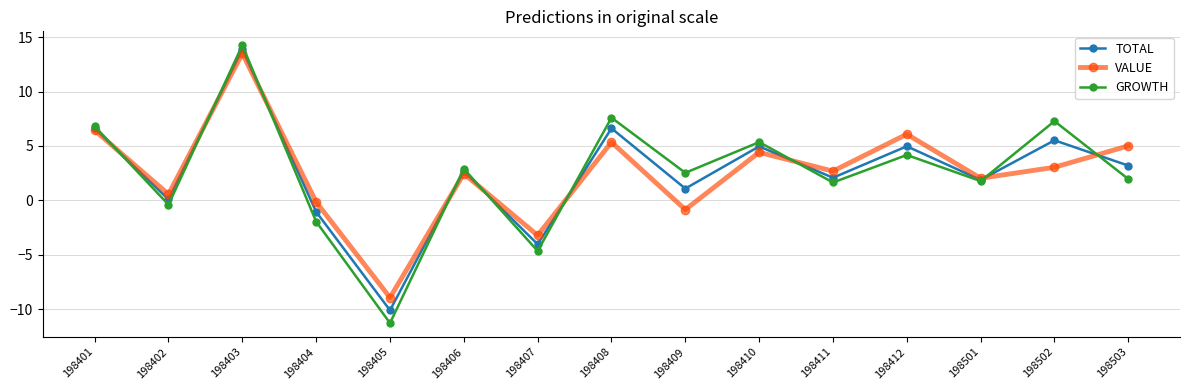

What is the sum of all GROWTH values?

38.0